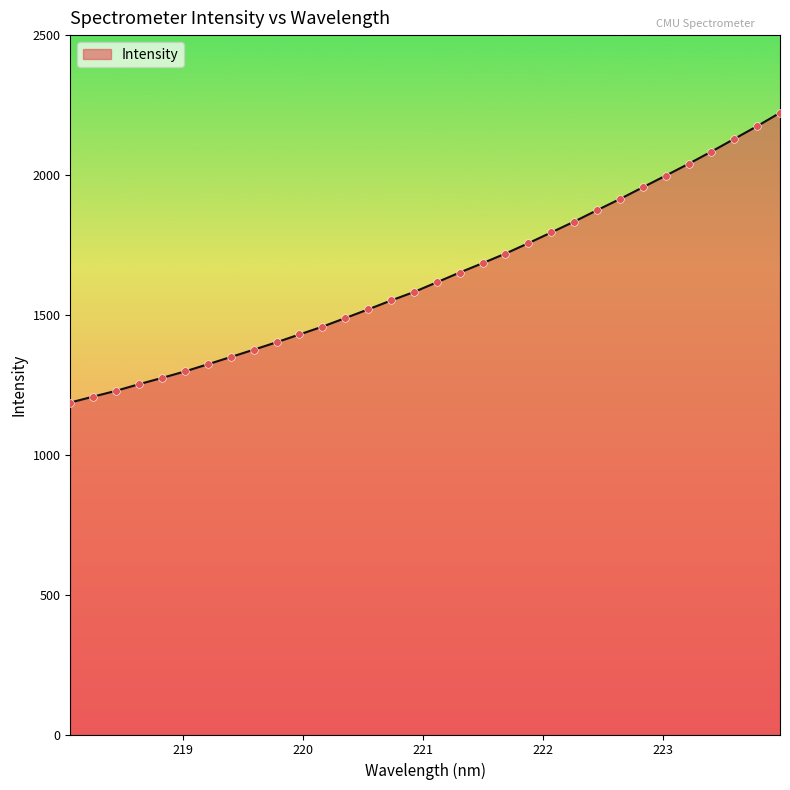

What is the difference between the maximum and minimum values?

1035.6